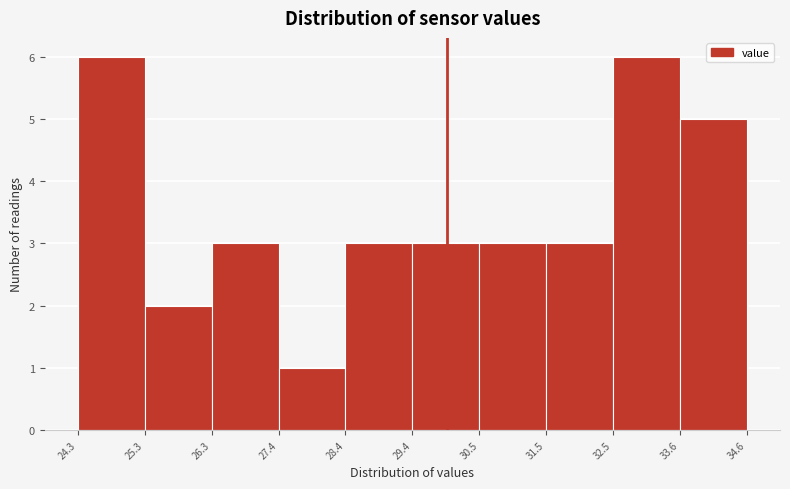

Reading left to right, transcribe this chart: for each bar, give the range it covers on the x-axis and its height. The values are not printed on the chart, so give them approximately, as read against the axis.

24.3 to 25.3: 6
25.3 to 26.3: 2
26.3 to 27.4: 3
27.4 to 28.4: 1
28.4 to 29.4: 3
29.4 to 30.5: 3
30.5 to 31.5: 3
31.5 to 32.5: 3
32.5 to 33.6: 6
33.6 to 34.6: 5